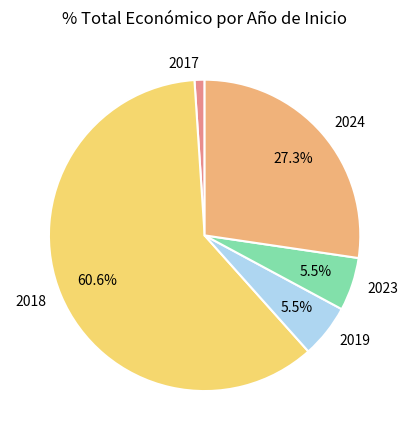

What is the smallest slice in the pie chart?

2017